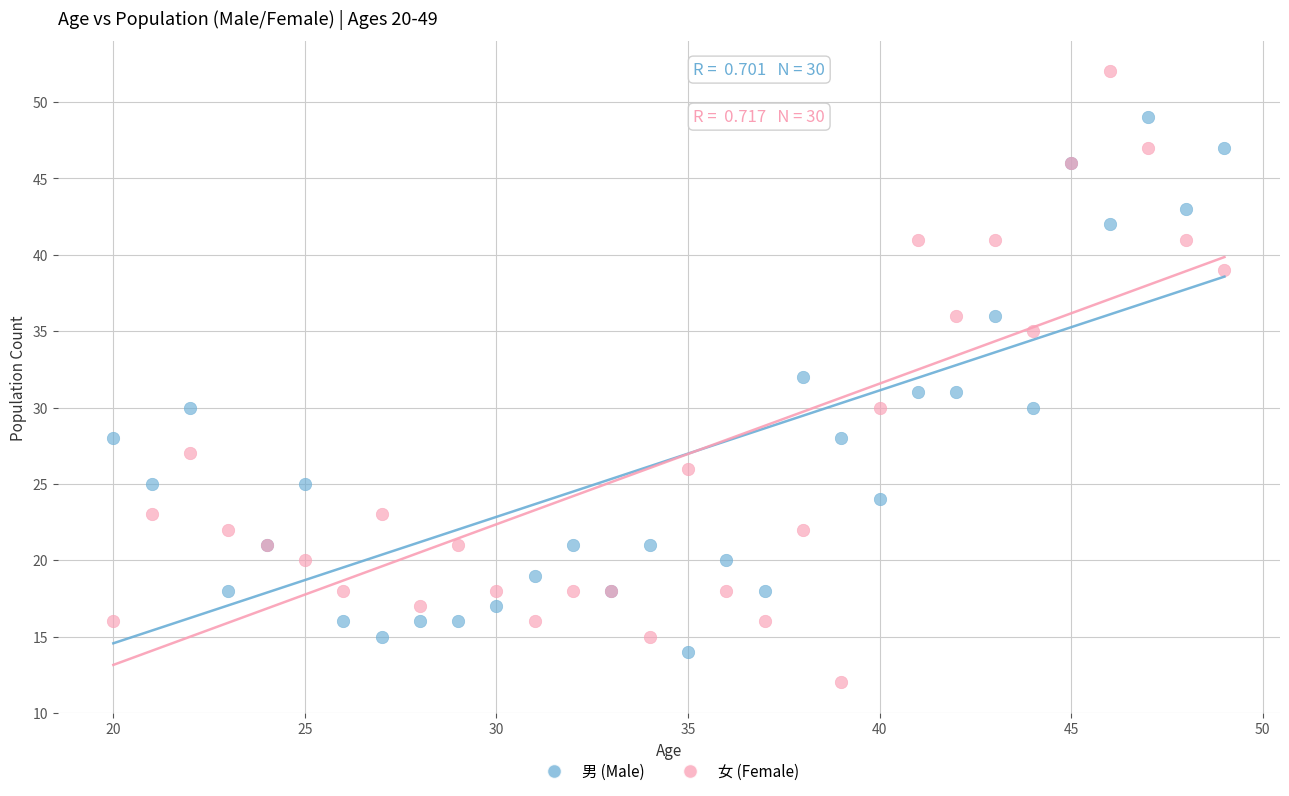

What is the X range (max minus min) for the scatter plot?

29